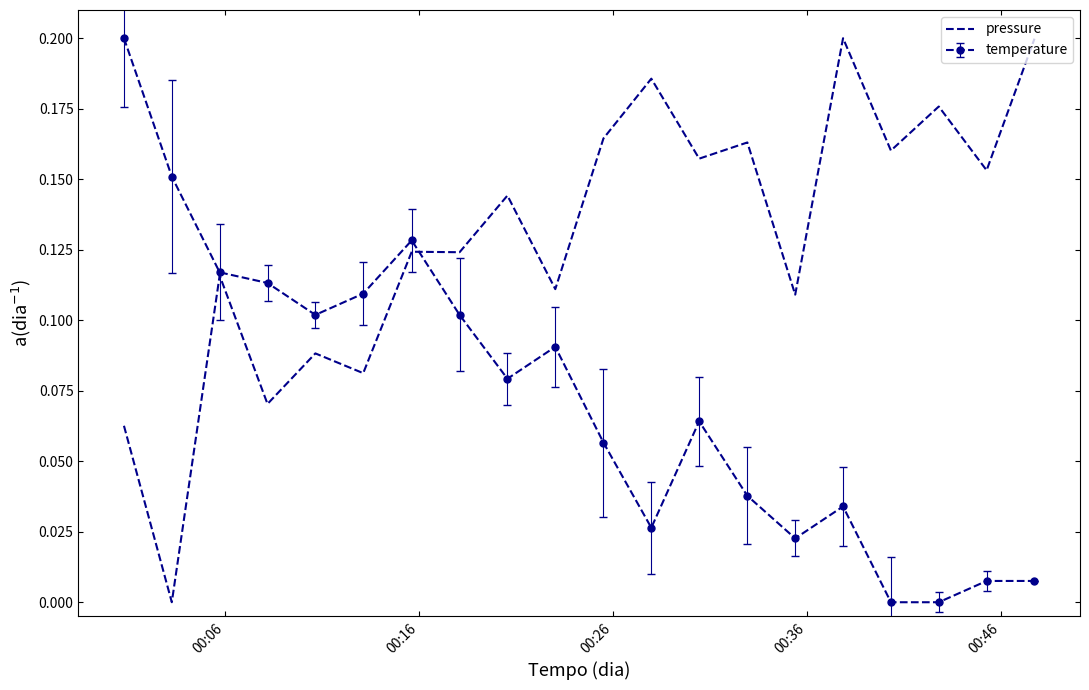

Which series has the largest total across all categories?

pressure